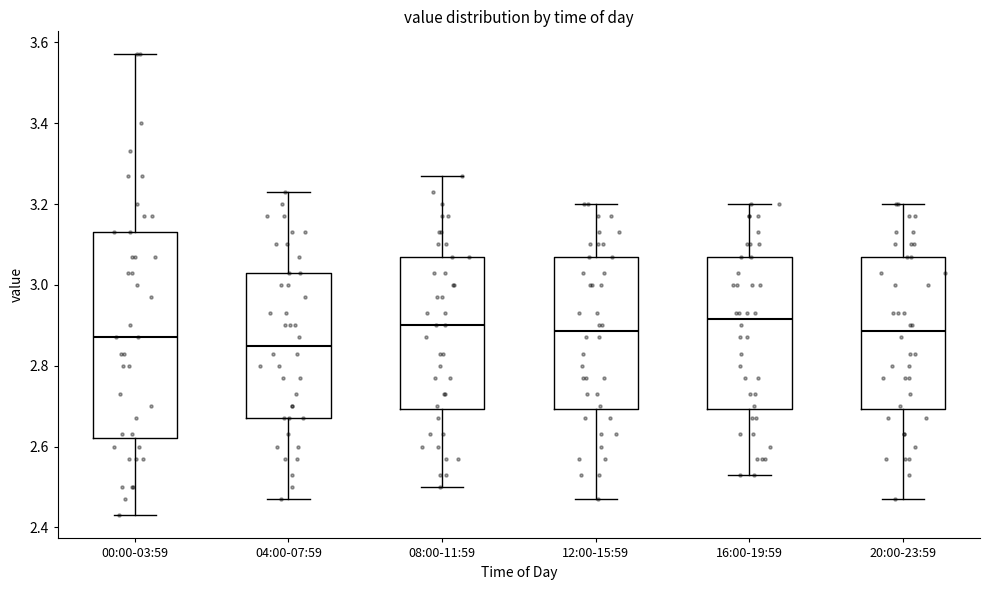

Which box has the lowest median line?

04:00-07:59